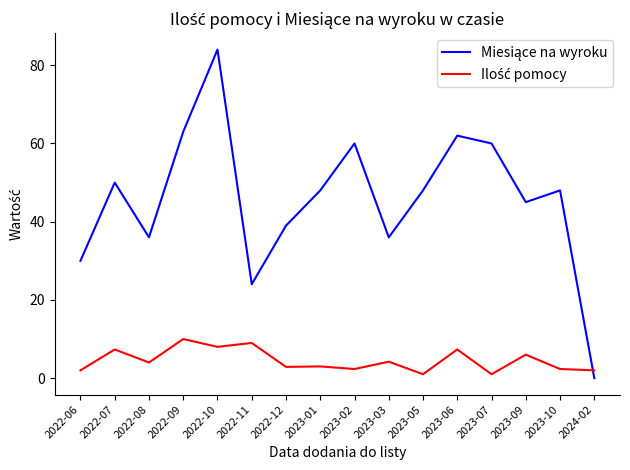

What is the greatest value displayed?

84.0